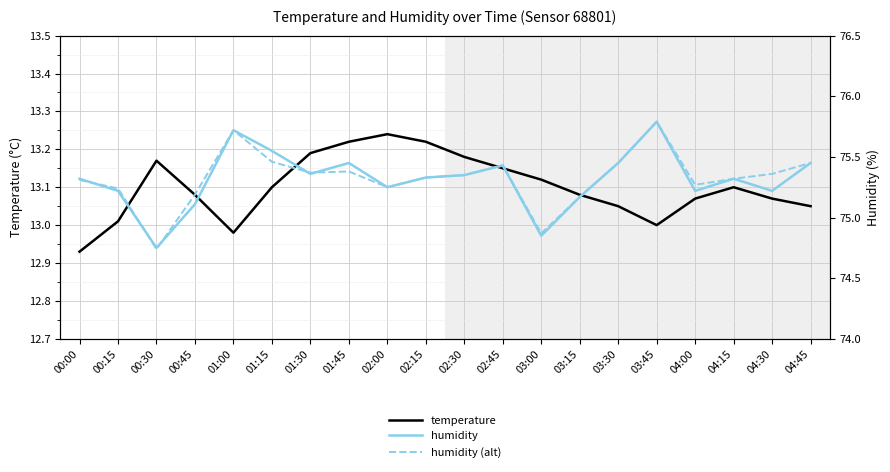

What is the value of the temperature point at the 12th from the left?

13.2